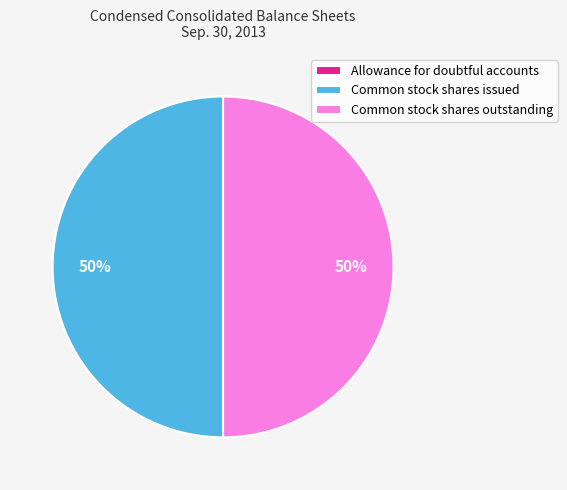

To the nearest percent, what is the average slice percentage?

33%